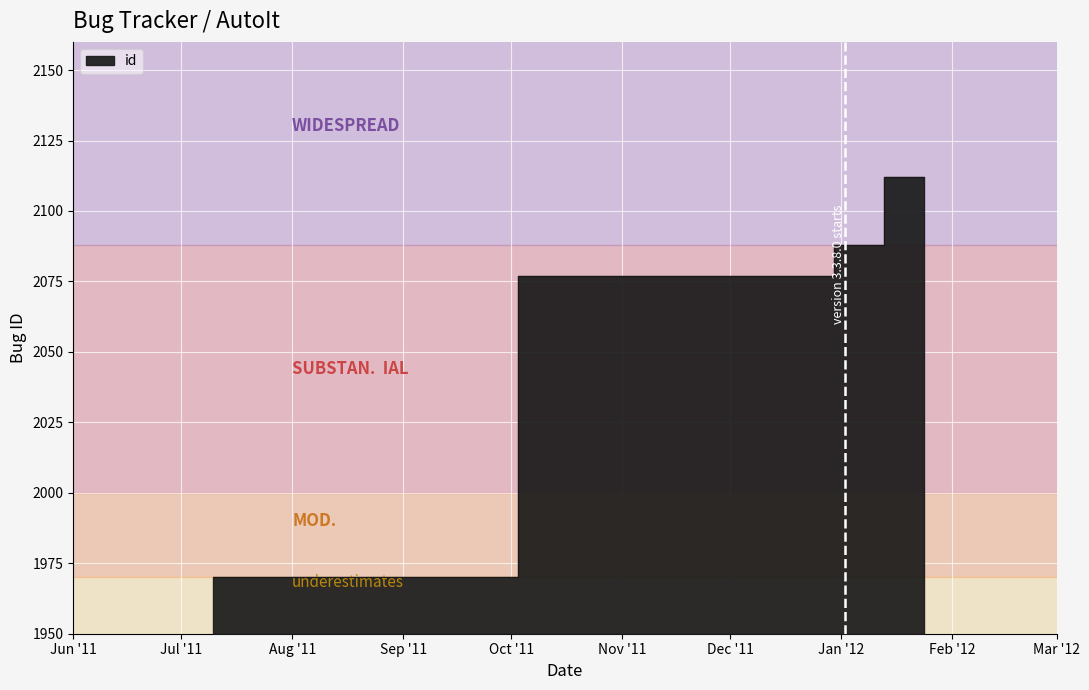

Reading left to right, transcribe all the data shown in this chart.

2011-07-10=1970	2011-12-27=2077	2012-01-02=2088	2012-01-24=2112